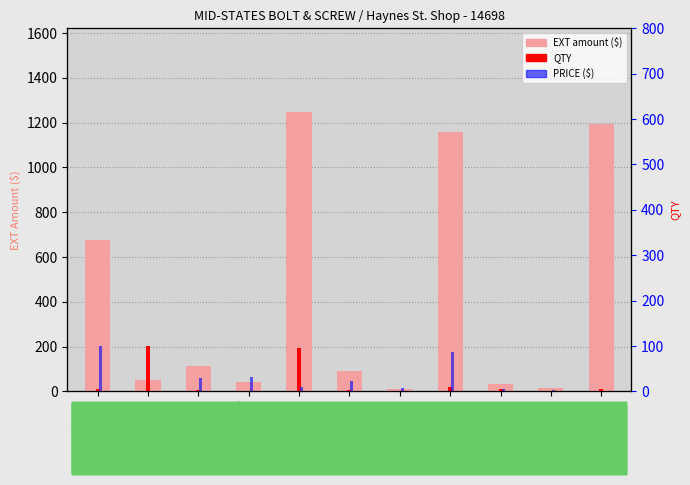

How many values in the PRICE ($) series are below 12?

5